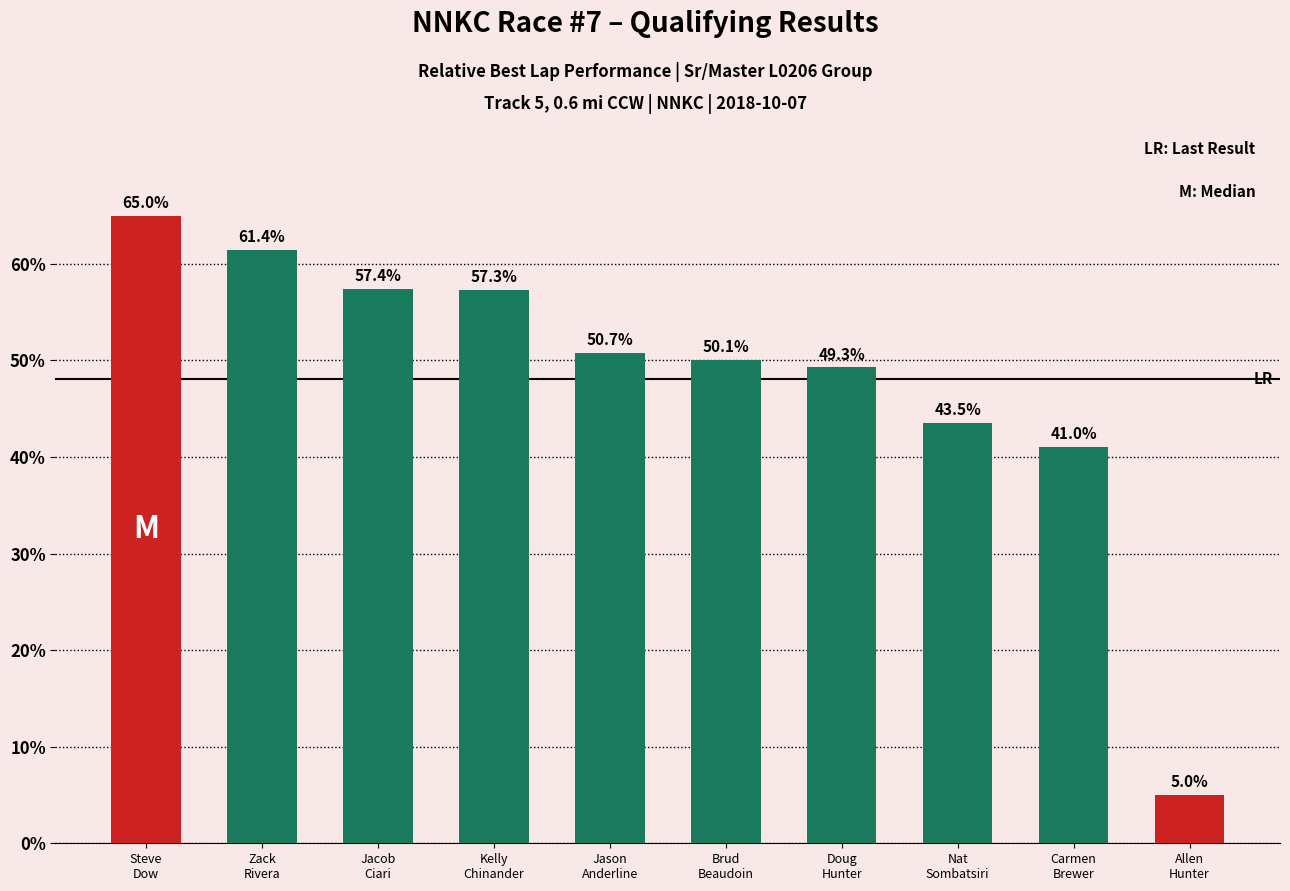

What is the label of the 1st bar from the left?

Steve
Dow